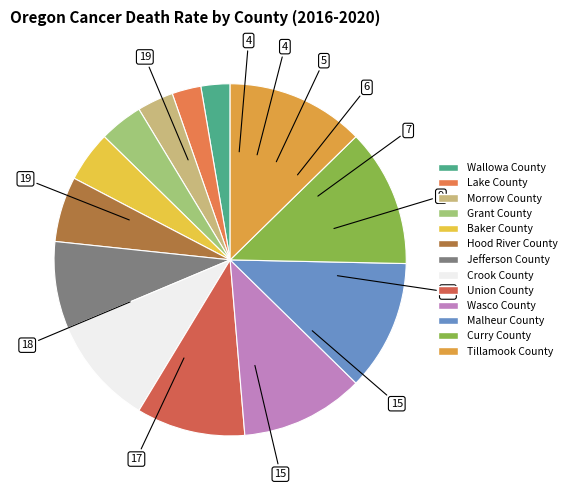

Is it true that Wasco County is 1% of the pie?

False